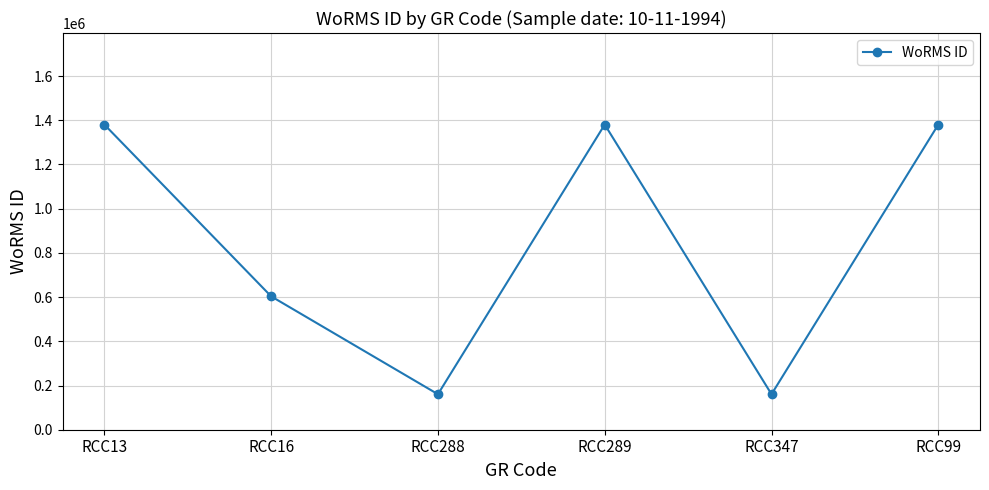

What is the label of the 4th point from the right?

RCC288